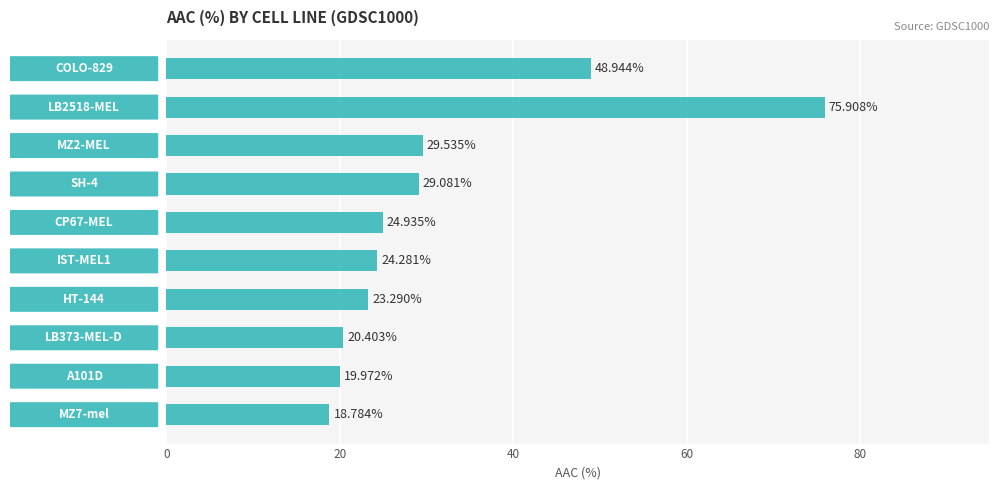

What is the average value?

31.5